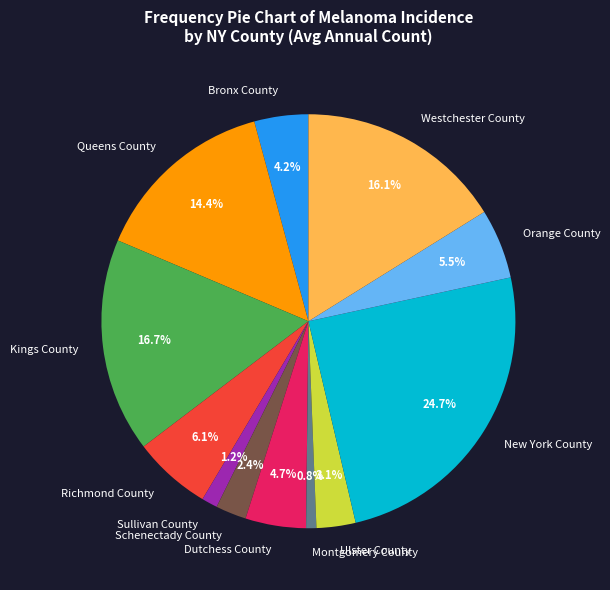

Count the number of slices in the pie.

12